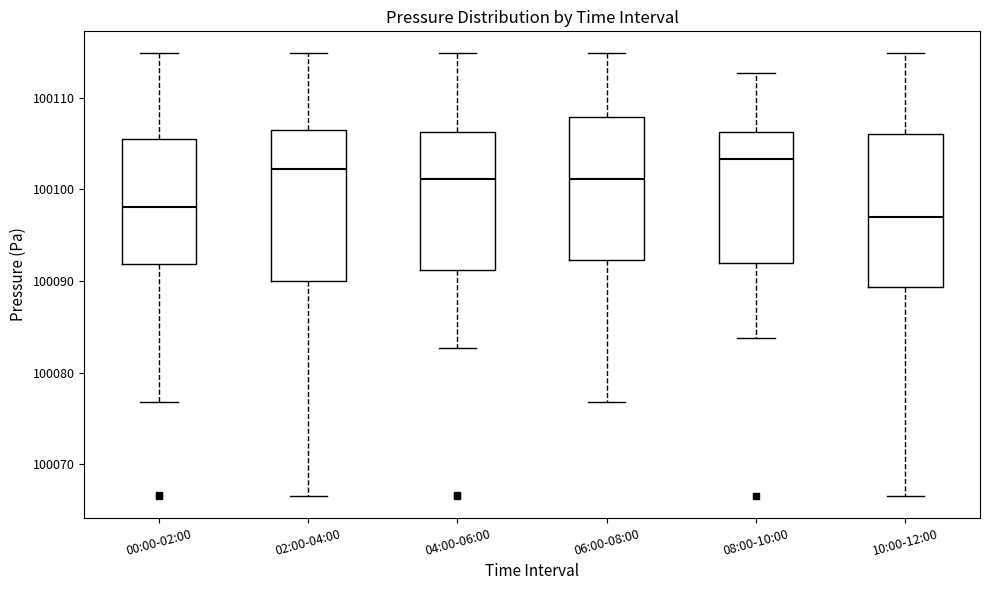

Which box's median line is the lowest?

10:00-12:00